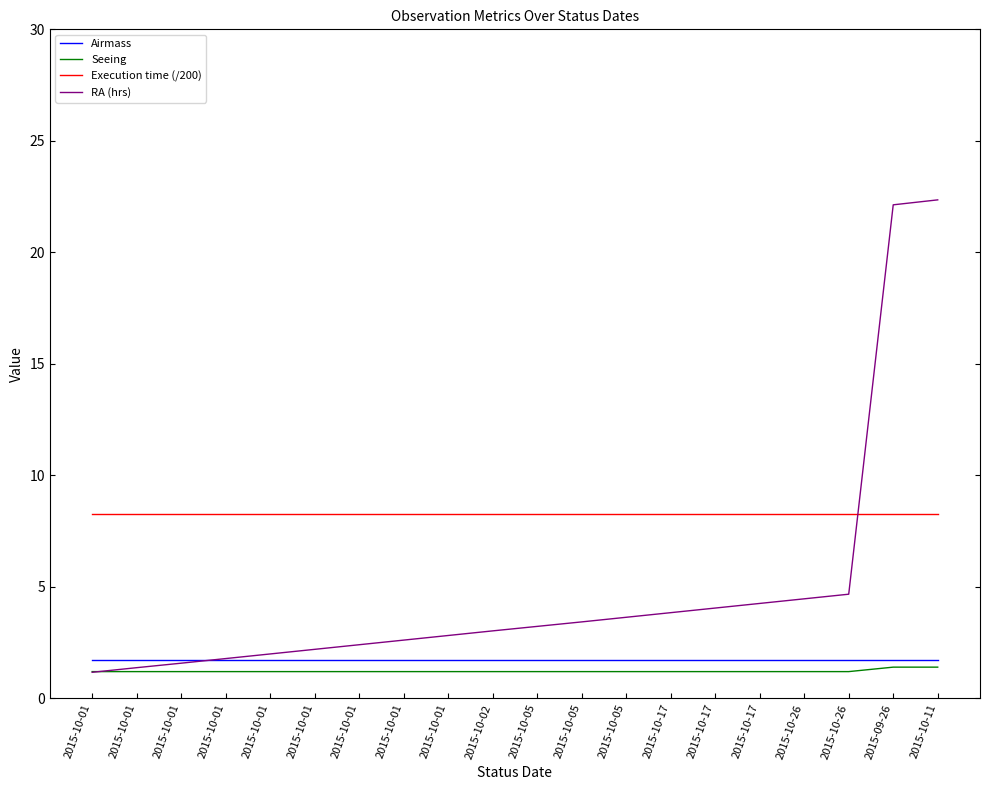

What is the label of the 13th point from the left?

2015-10-05